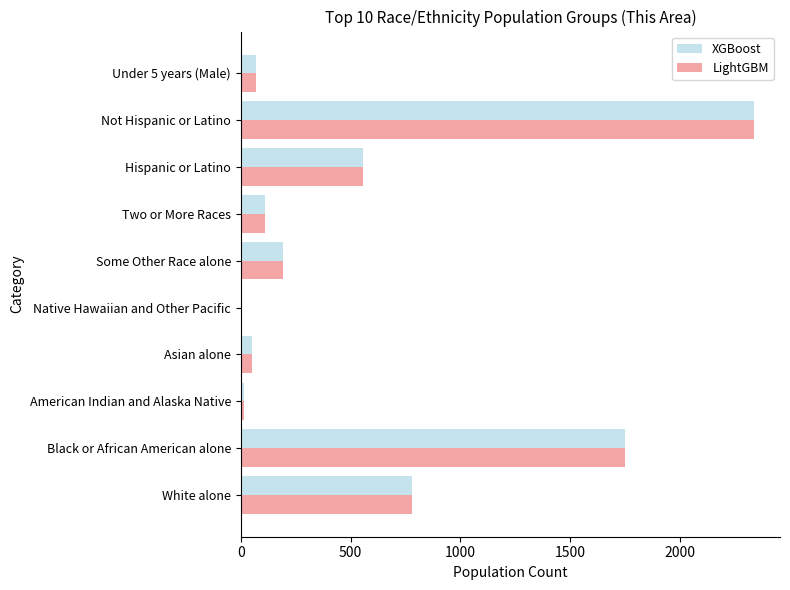

How many series are shown in this chart?

2